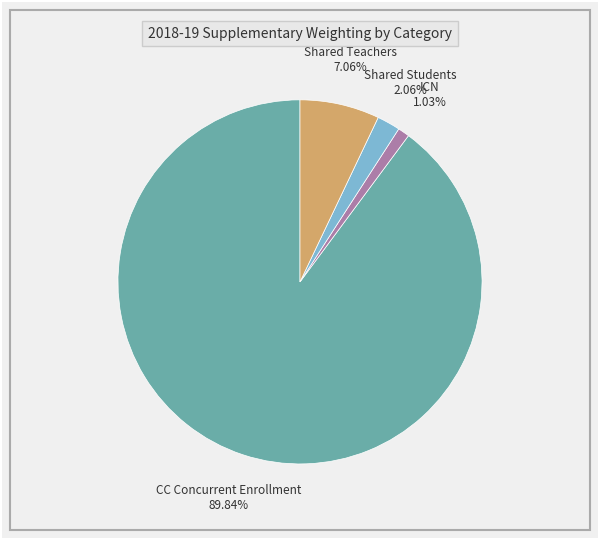

Is there a majority slice in this chart?

Yes